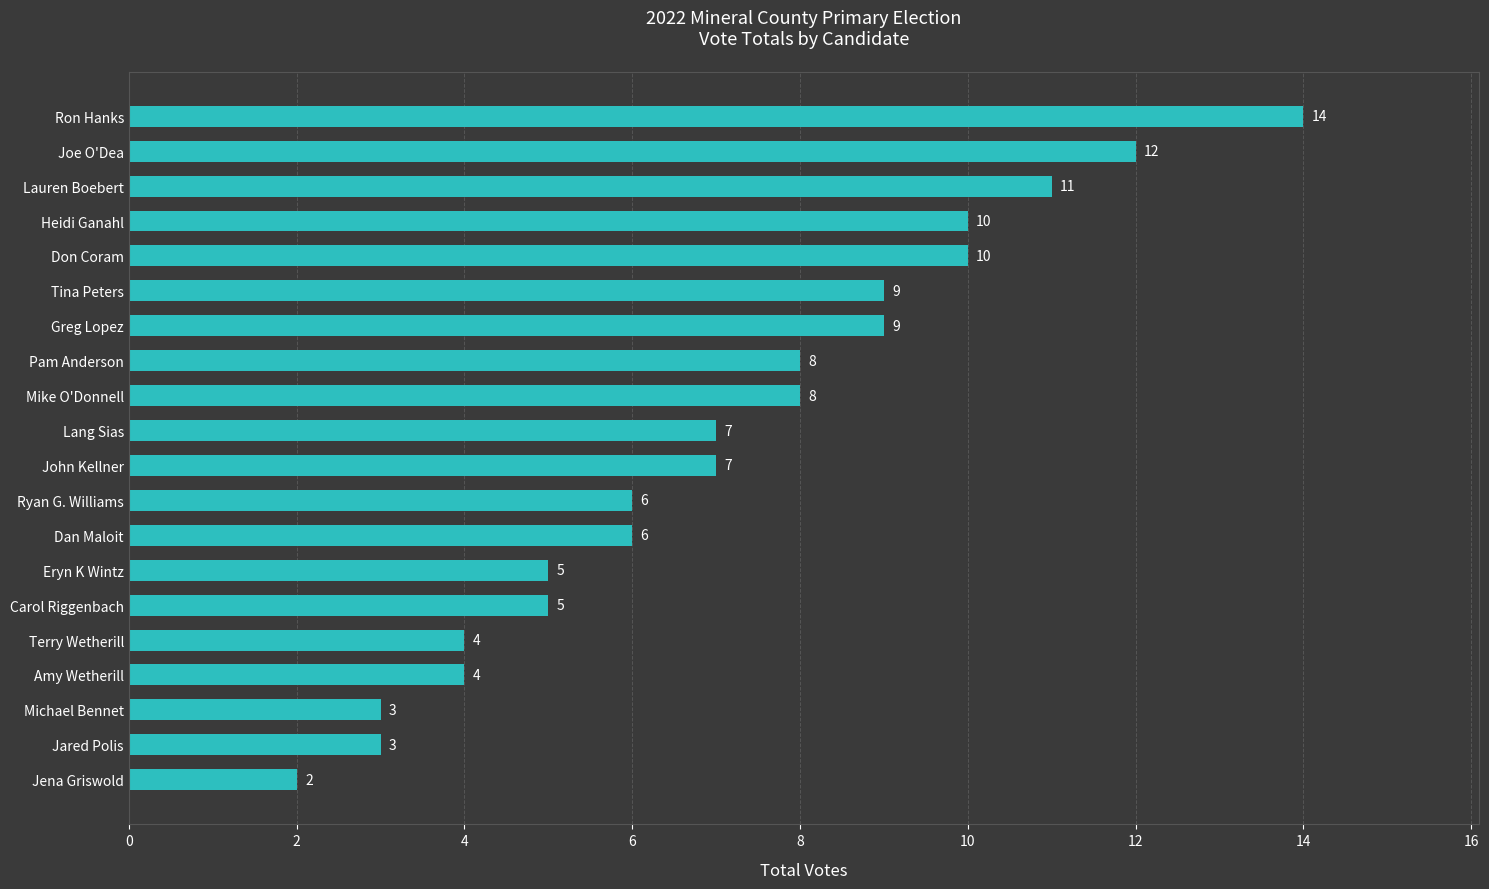

What is the value of the 16th bar from the top?

4